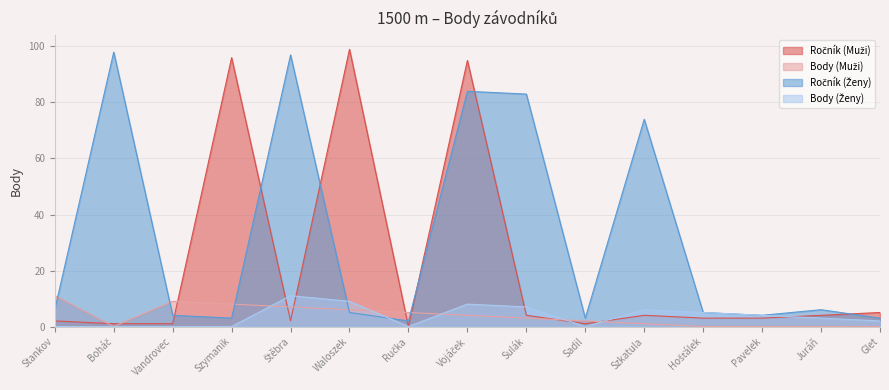

Which series has the largest total across all categories?

Ročník (Ženy)